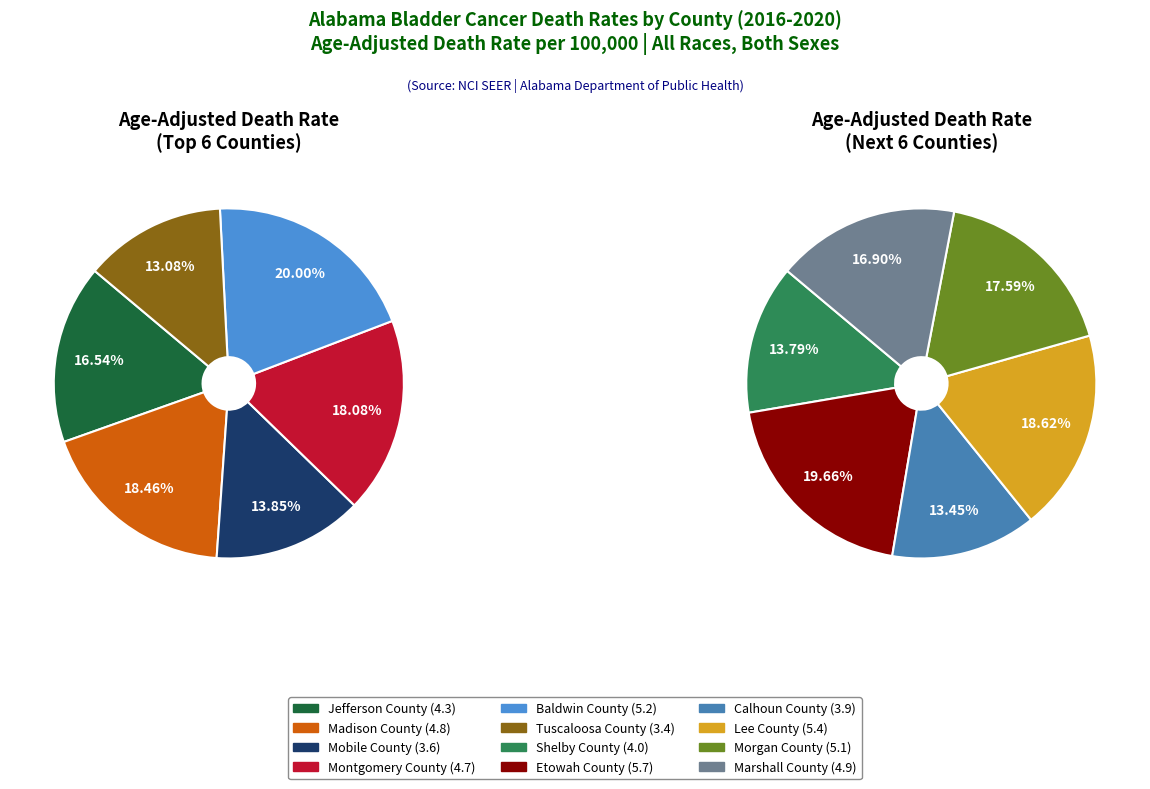

Is there any slice that represents more than half of the pie?

No